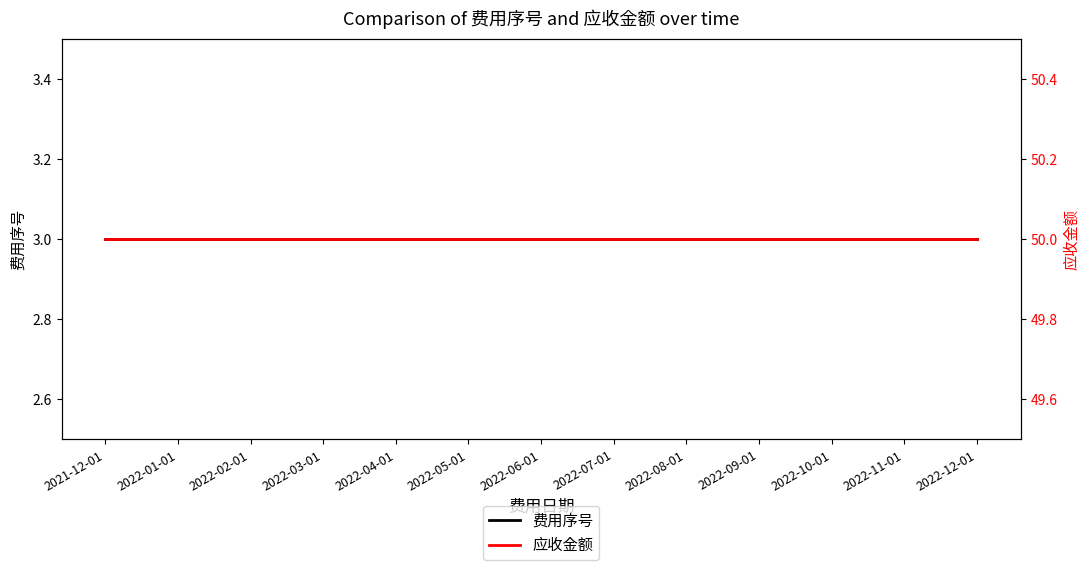

How many lines are shown in the chart?

2